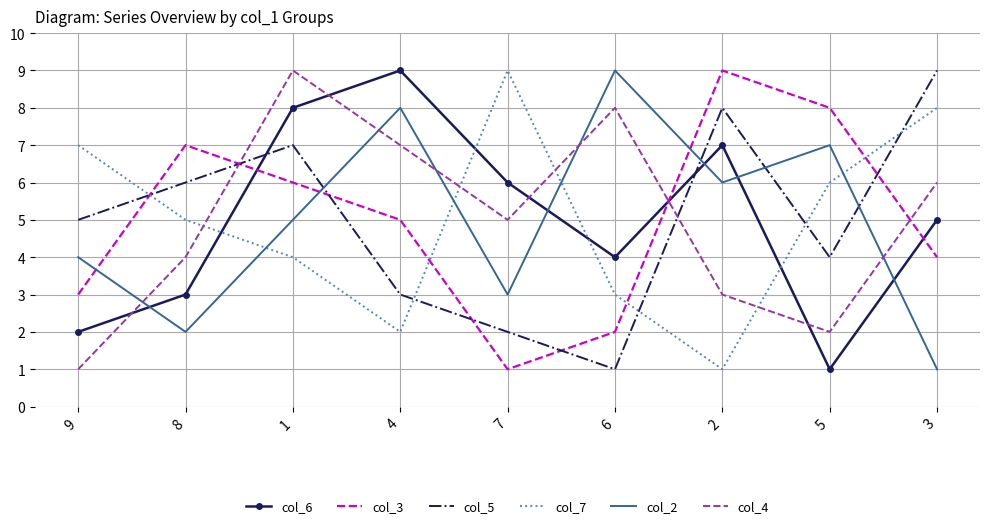

Where is the first local minimum for col_5?

6